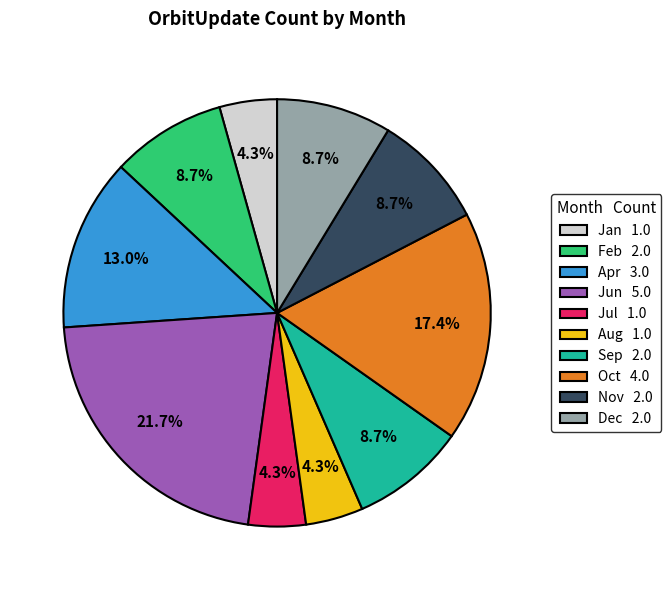

How many segments does this pie chart have?

10